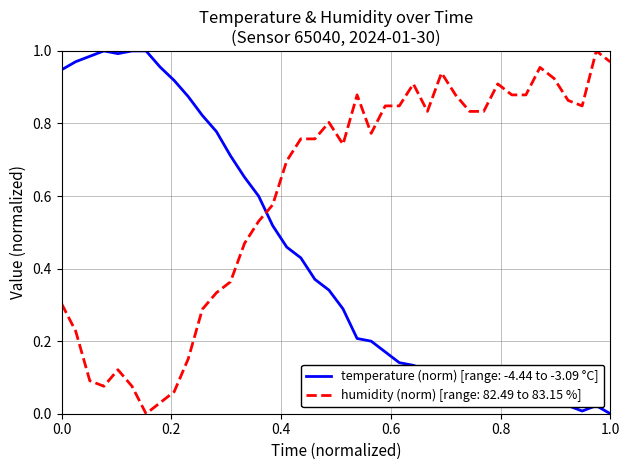

True or false: humidity (norm) [range: 82.49 to 83.15 %] and temperature (norm) [range: -4.44 to -3.09 °C] intersect in this chart.

True